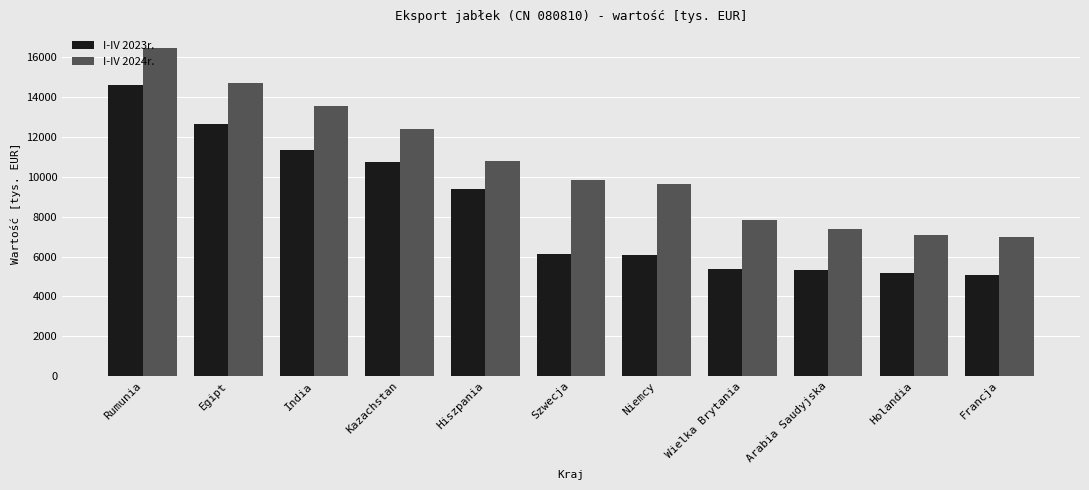

What are all the series names shown in the legend?

I-IV 2023r., I-IV 2024r.